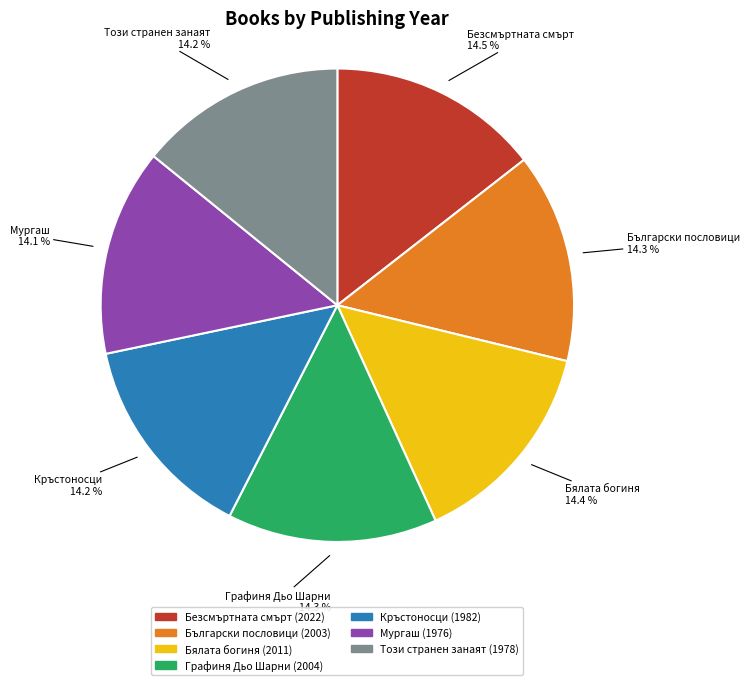

What percentage do Този странен занаят and Графиня Дьо Шарни together represent?

28.5%